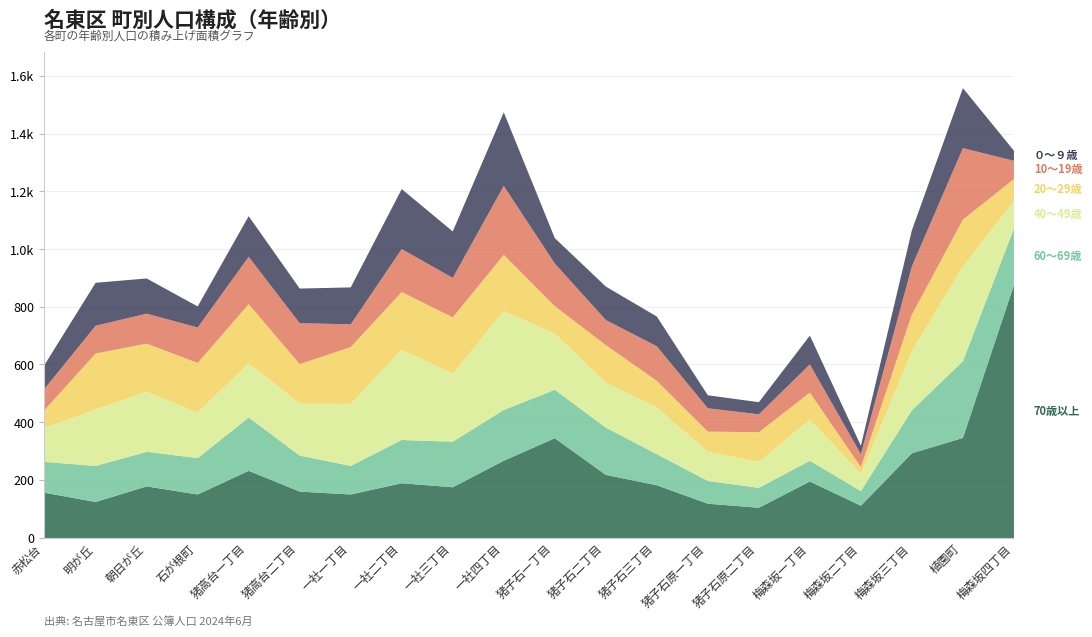

How many data points in 60～69歳 are above 126?

9